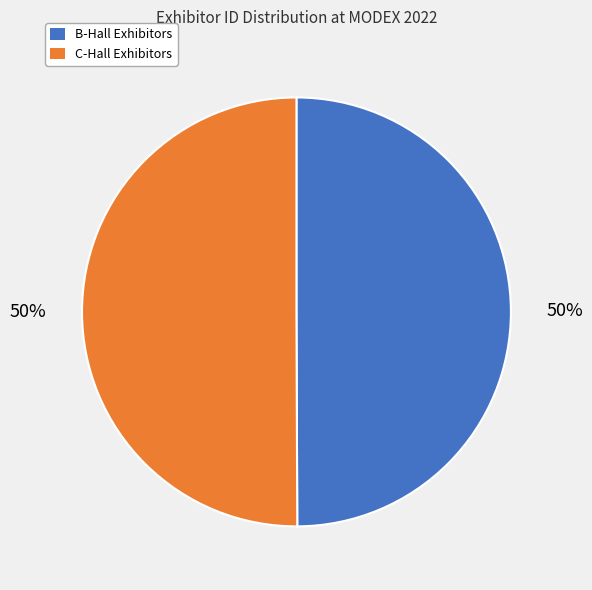

Is the sum of B-Hall Exhibitors and C-Hall Exhibitors greater than half?

Yes